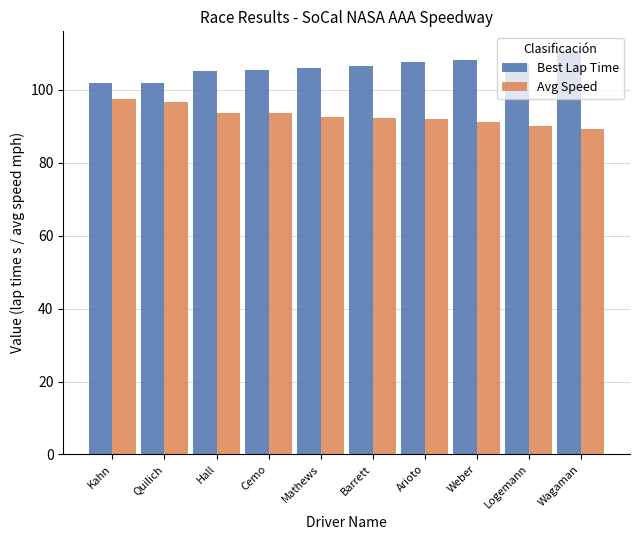

Count the number of data series in this chart.

2